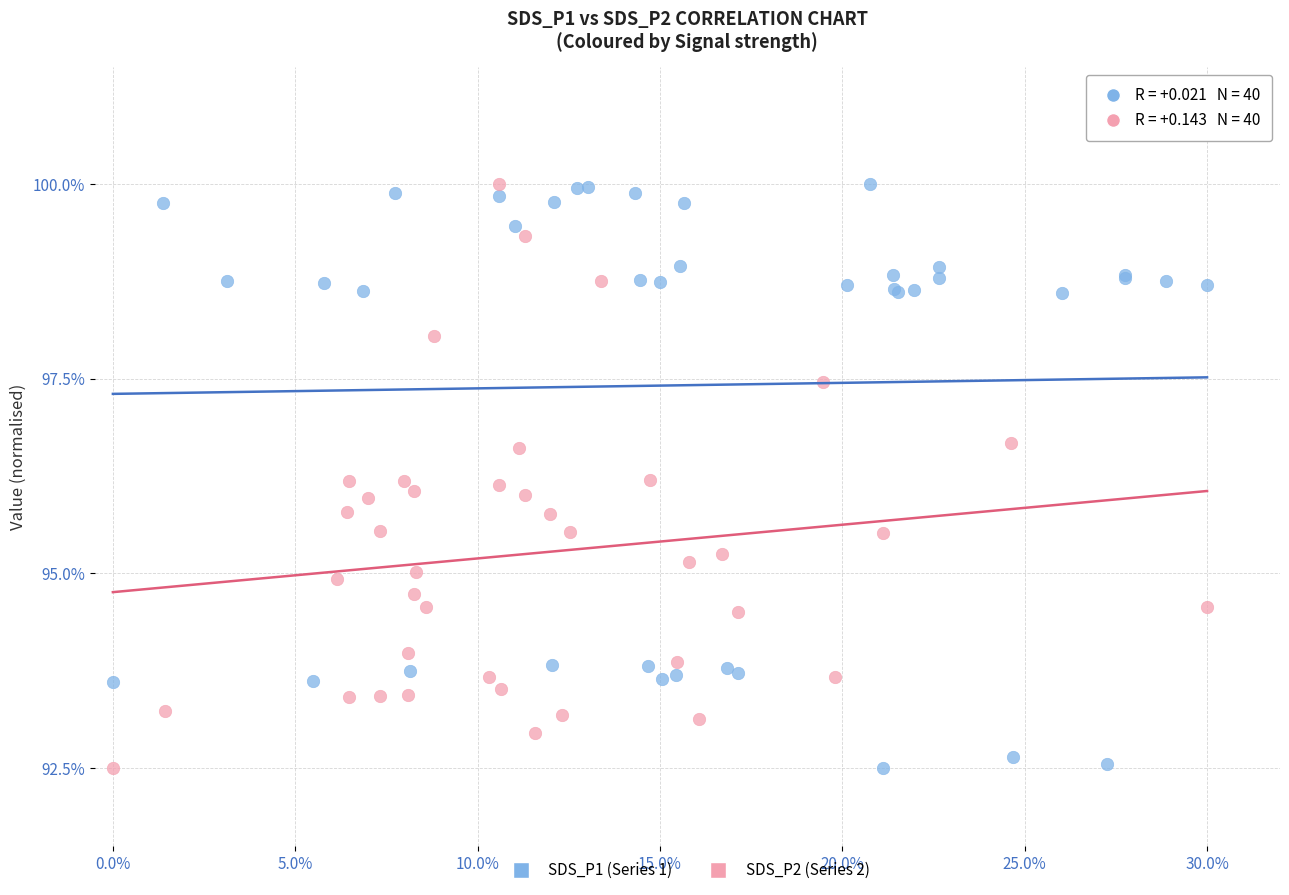

What are all the series names shown in the legend?

SDS_P1 (Series 1), SDS_P2 (Series 2)